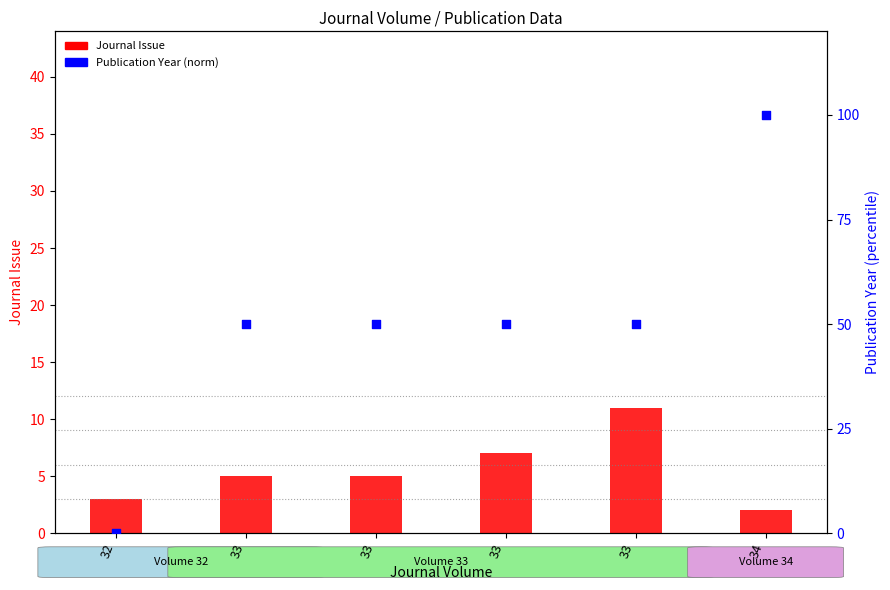

Which series contains the lowest Y value?

Publication Year (norm)